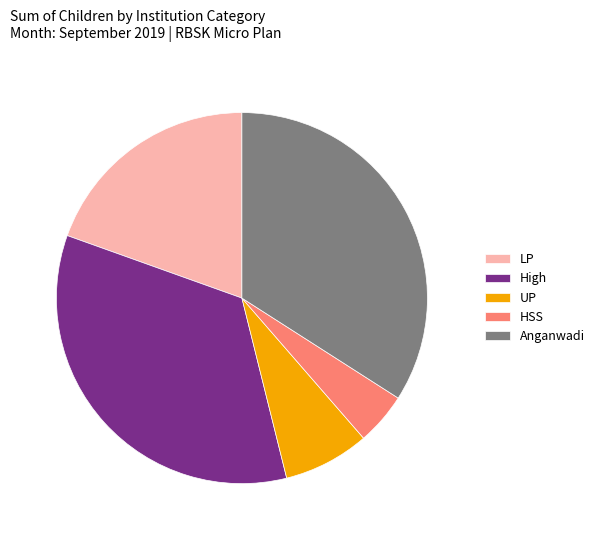

What is the smallest slice in the pie chart?

HSS